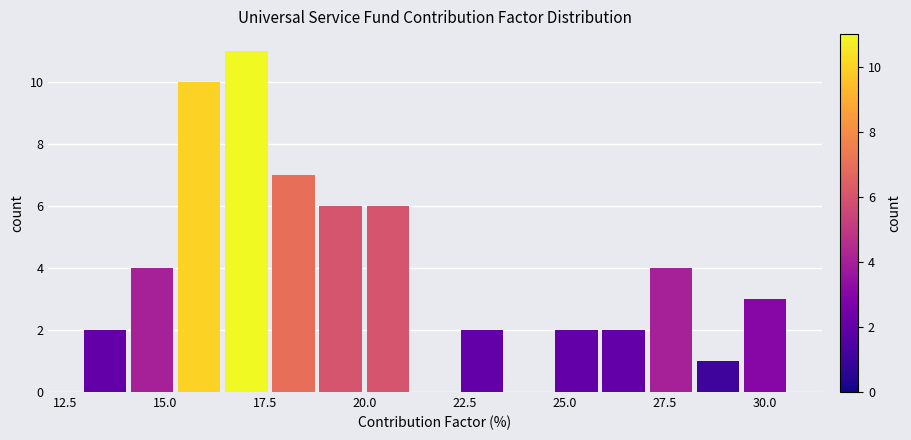

Read against the x-axis, roughly where is the centre of the tallest bar?

17.0